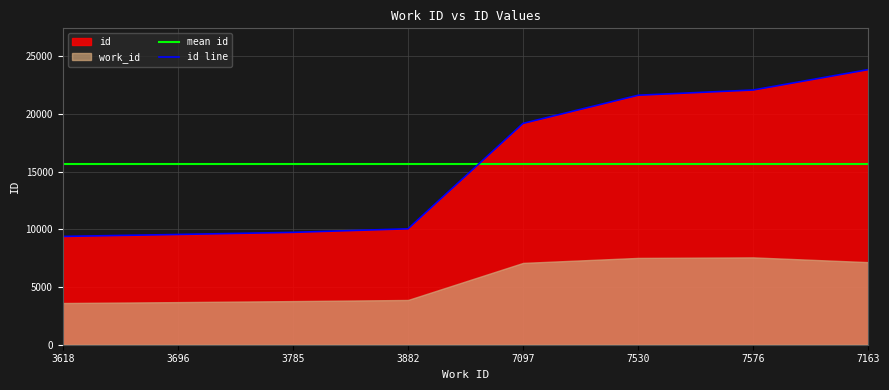

The id line series shows 26872 at 7097. True or false?

False